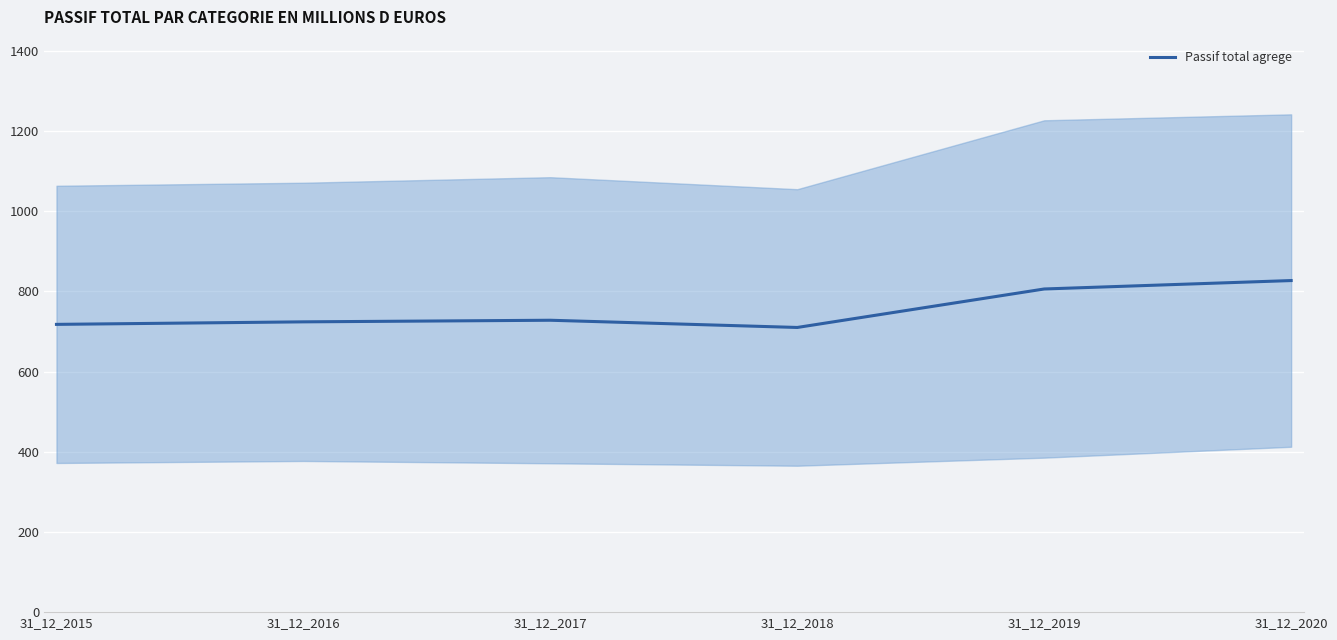

What is the value of the 2nd point from the left?

724.0